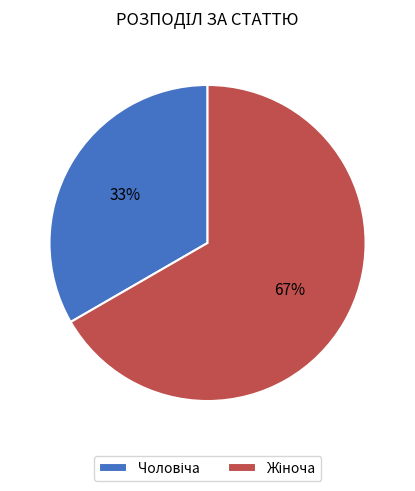

To the nearest percent, what is the average slice percentage?

50%